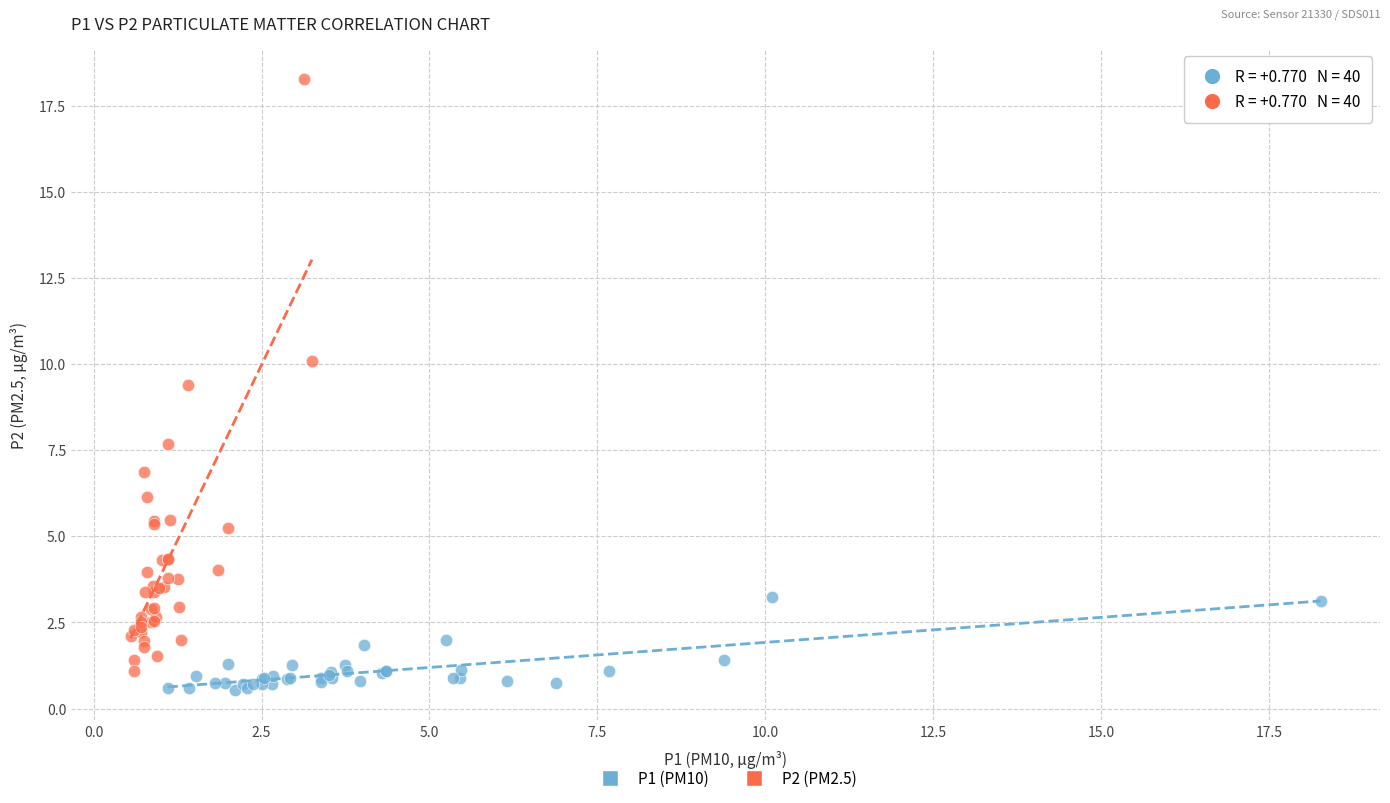

Which series reaches the minimum Y coordinate?

P1 (PM10)